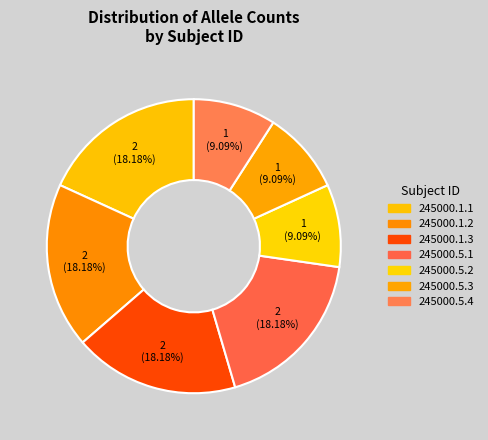

Approximately how many times larger is the value at 245000.5.4 compared to 245000.1.2?

0.5